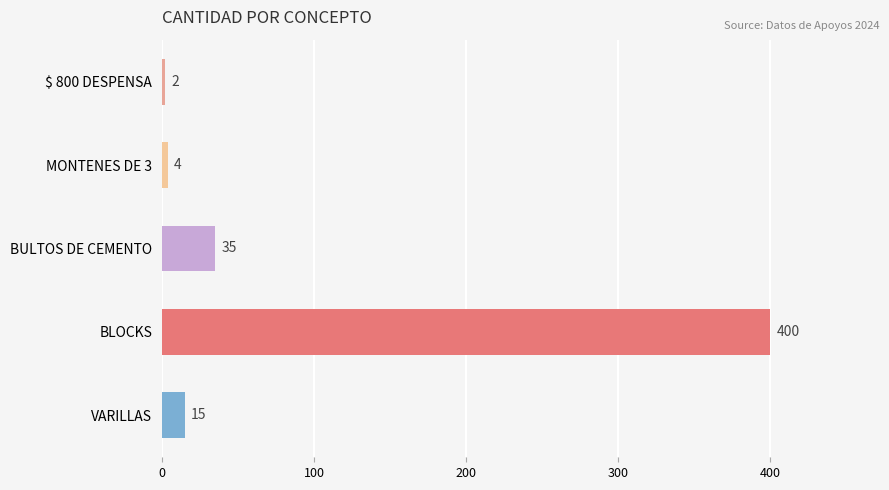

Approximately how many times larger is the value at $ 800 DESPENSA compared to MONTENES DE 3?

0.5